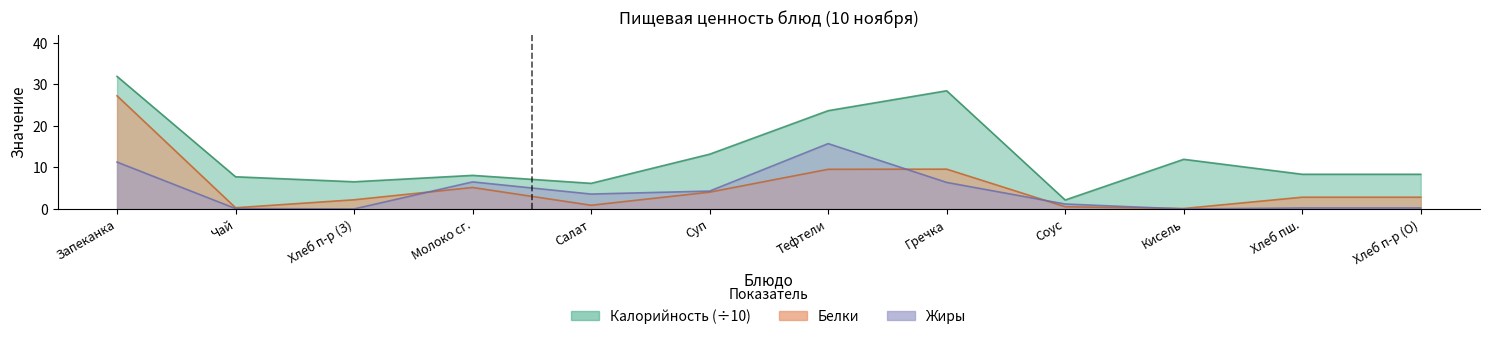

Read the Белки value at Молоко сг..

5.2